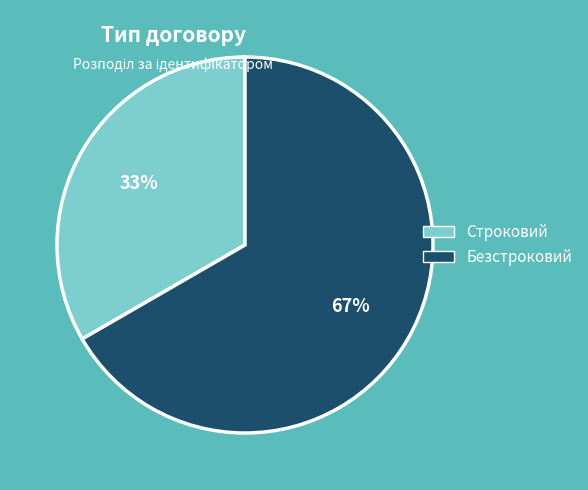

To the nearest percent, what portion does Строковий represent?

33%